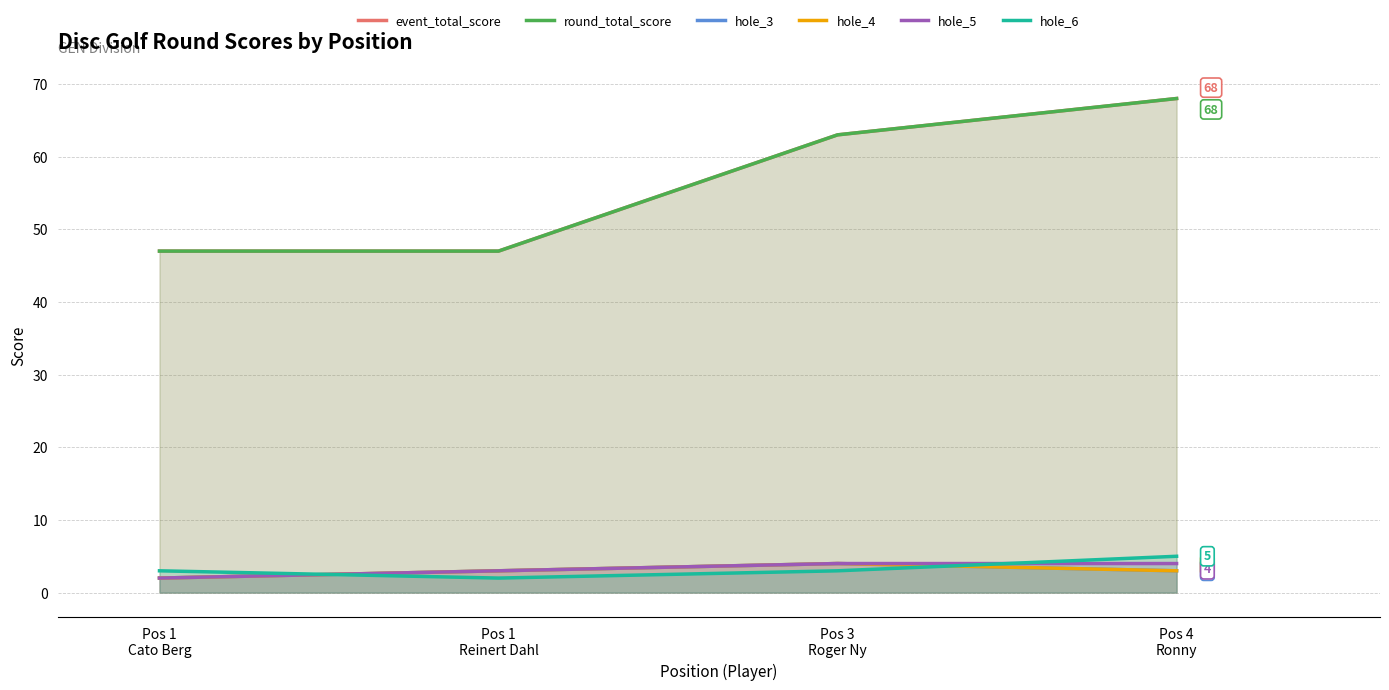

At Pos 1
Cato Berg, list the series in order from smallest to largest.

hole_3, hole_4, hole_5, hole_6, event_total_score, round_total_score